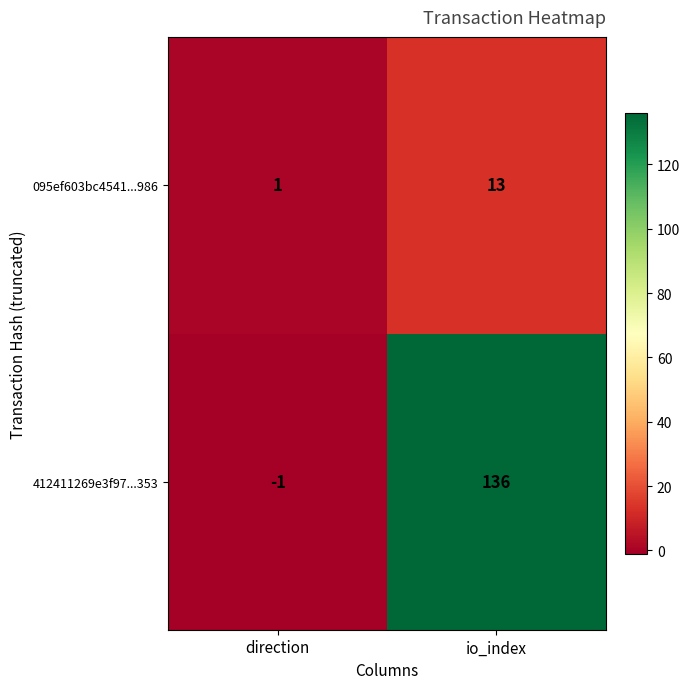

Count the number of data series in this chart.

2